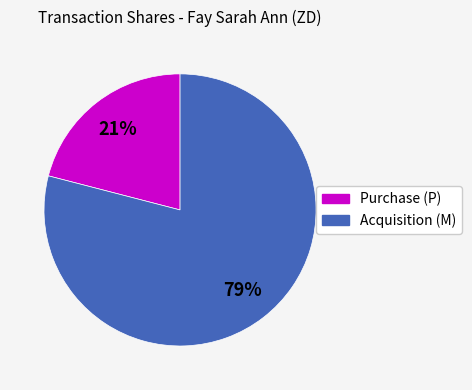

Is there any slice that represents more than half of the pie?

Yes